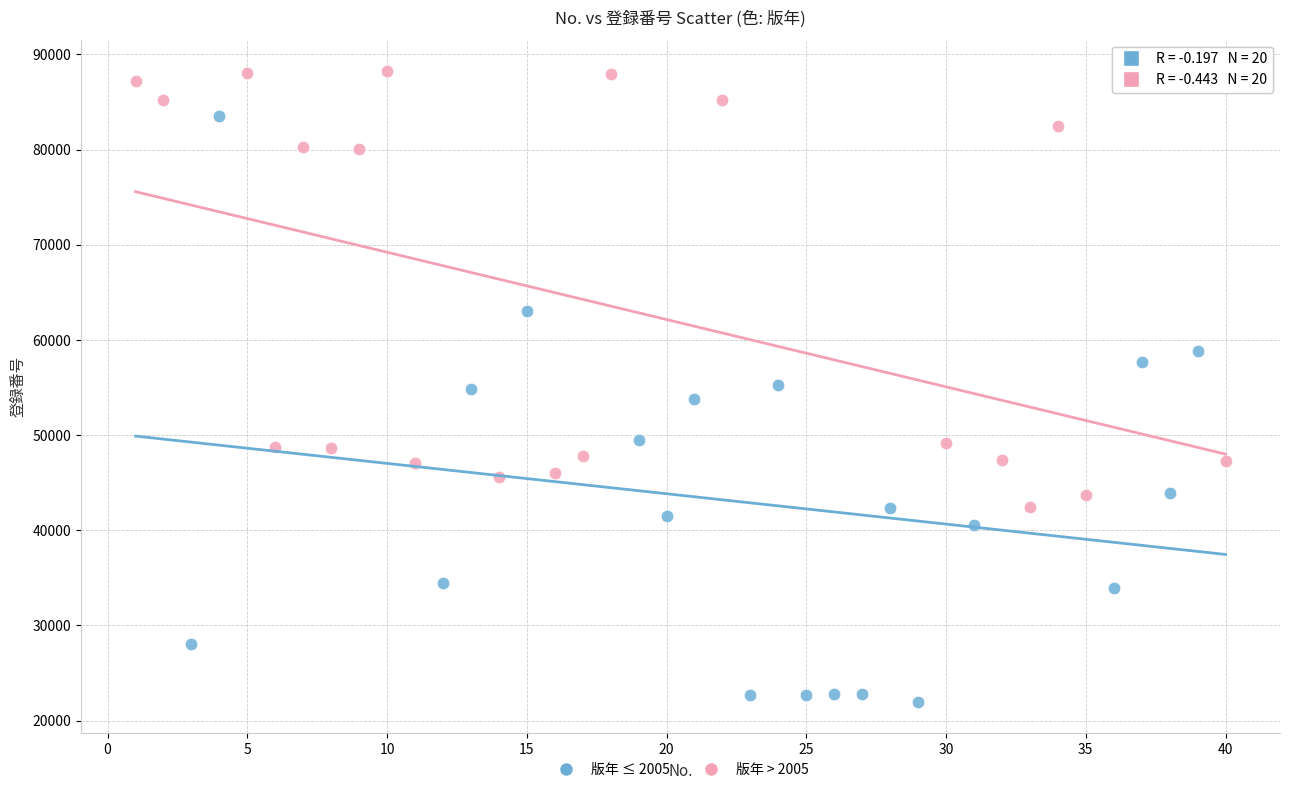

What are all the series names shown in the legend?

版年 ≤ 2005, 版年 > 2005